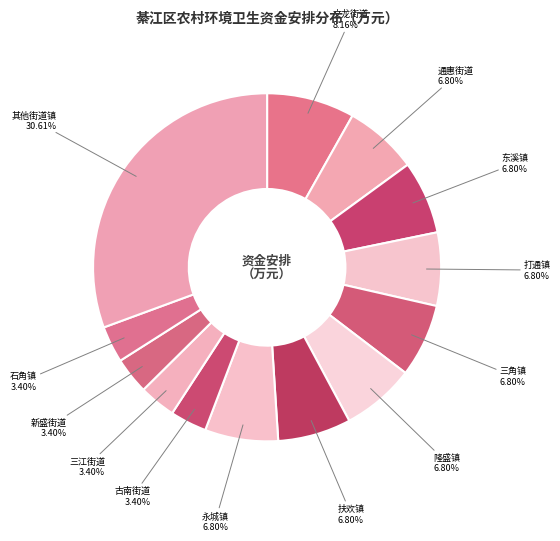

How many slices are in this pie chart?

13